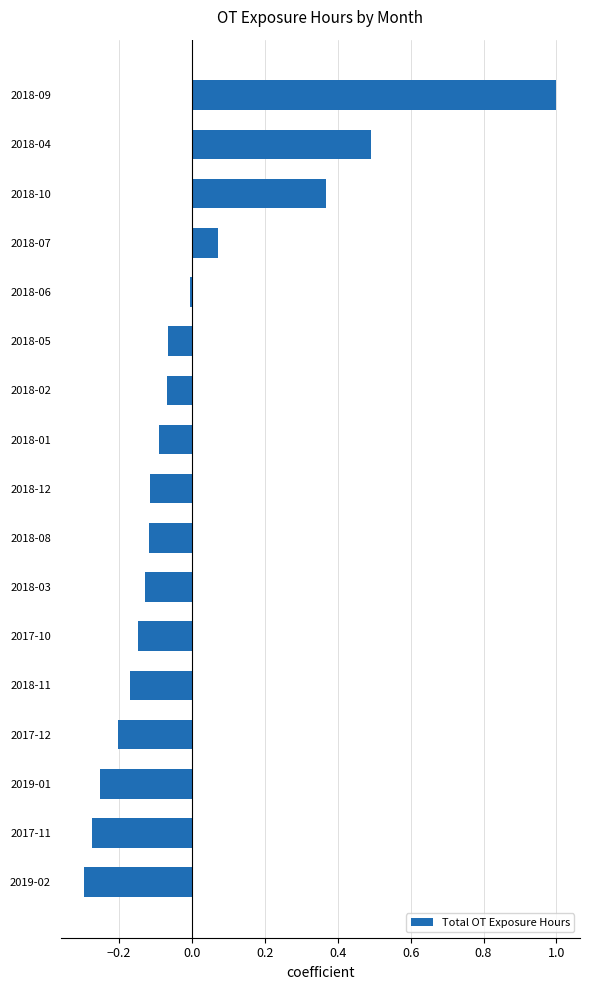

At which label is the value closest to 0?

2018-06